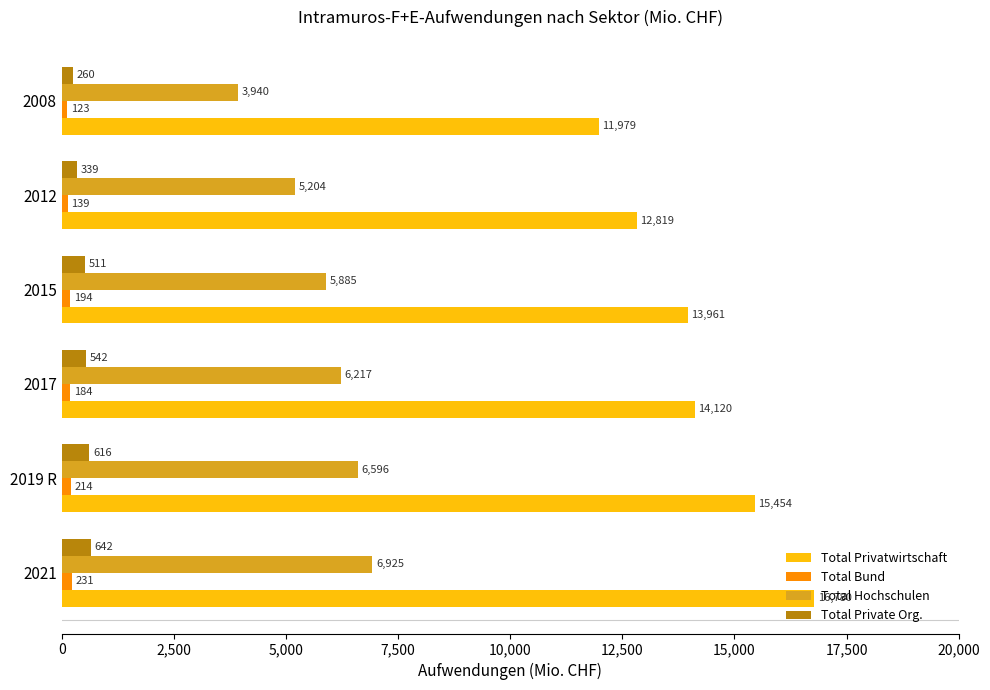

What is the smallest value displayed?

122.5